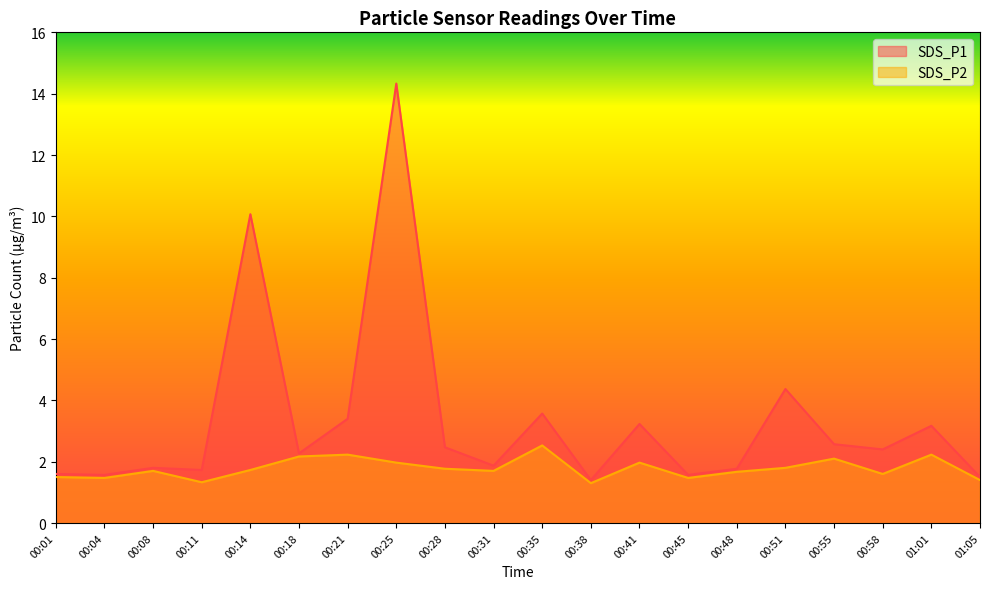

At which category does SDS_P1 reach its first local peak?

00:08